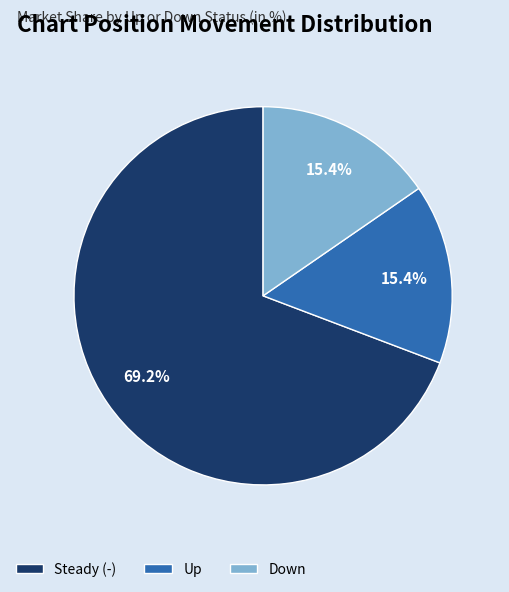

Count the number of slices in the pie.

3